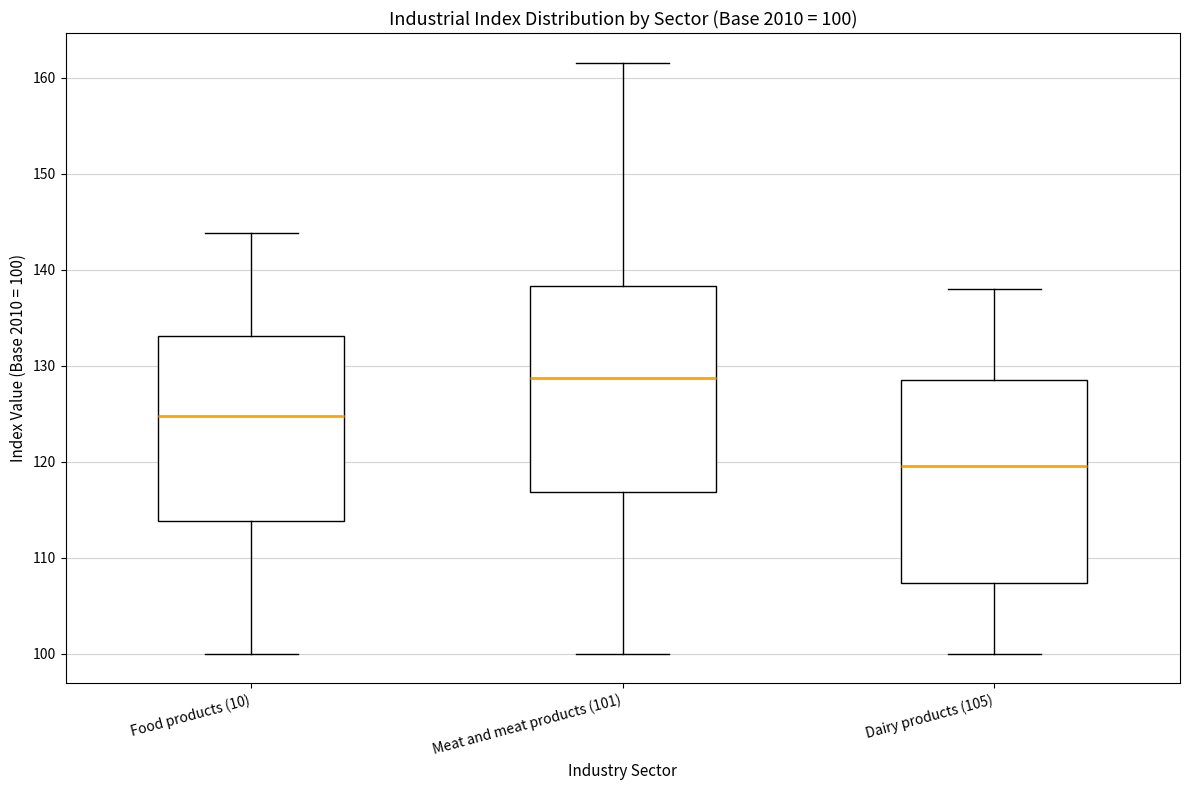

Which box has the lowest median line?

Dairy products (105)